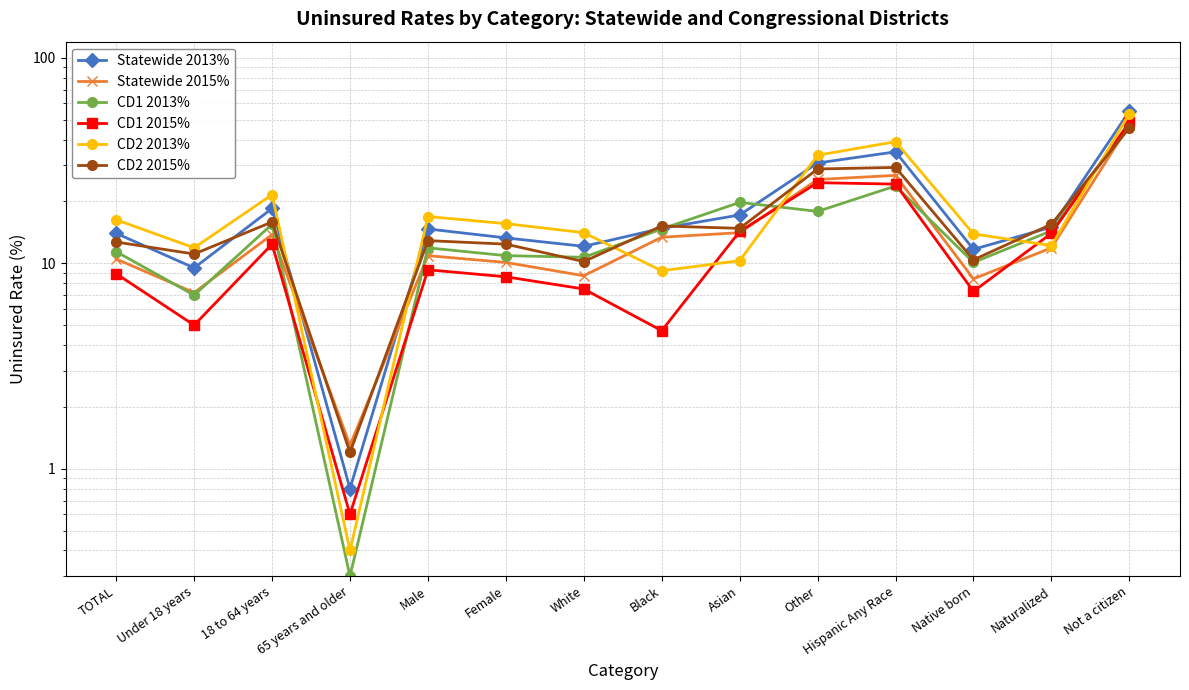

Rank the categories by CD2 2013% value from lowest to highest.

65 years and older, Black, Asian, Under 18 years, Naturalized, Native born, White, Female, TOTAL, Male, 18 to 64 years, Other, Hispanic Any Race, Not a citizen